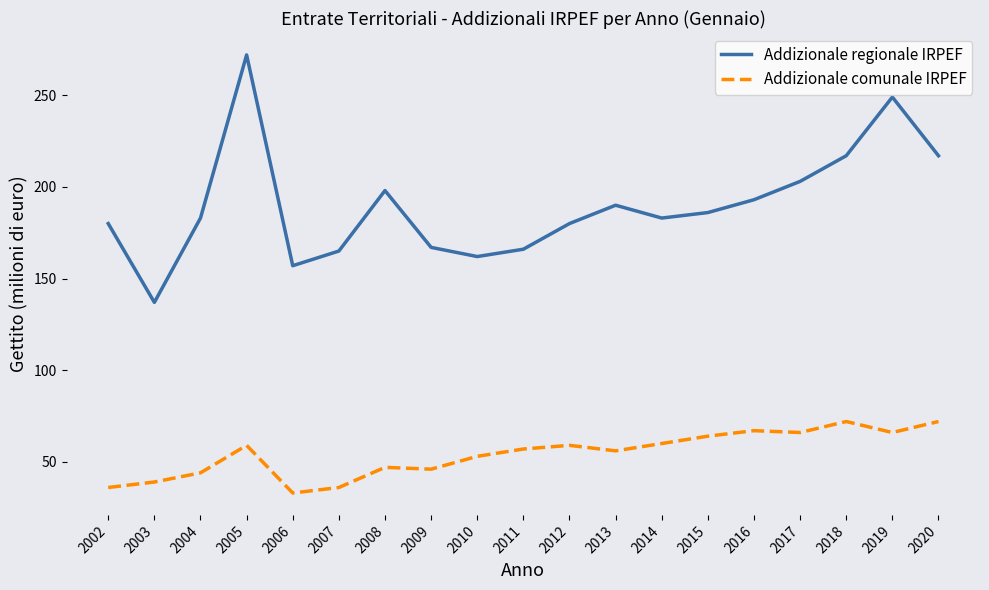

How many lines are shown in the chart?

2